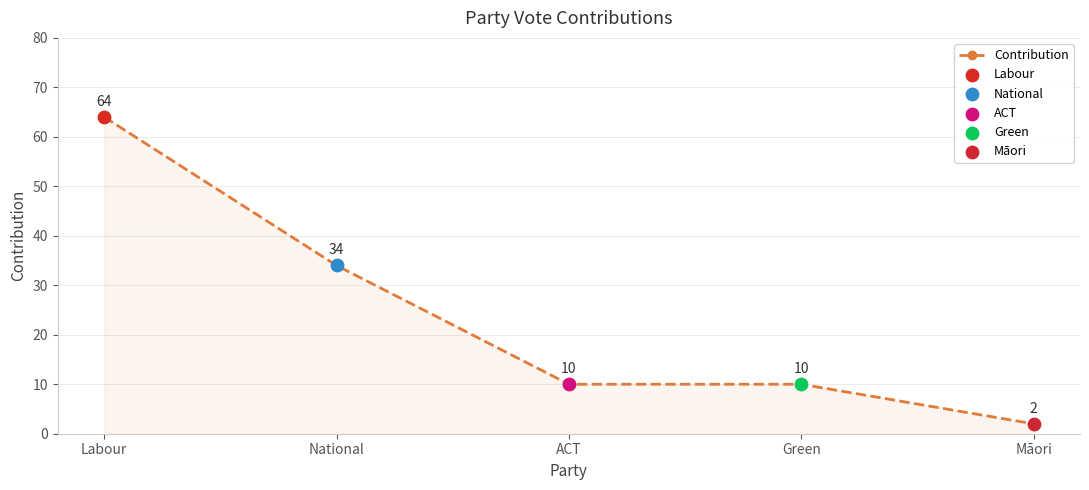

What is the change in value from National to Green?

-24